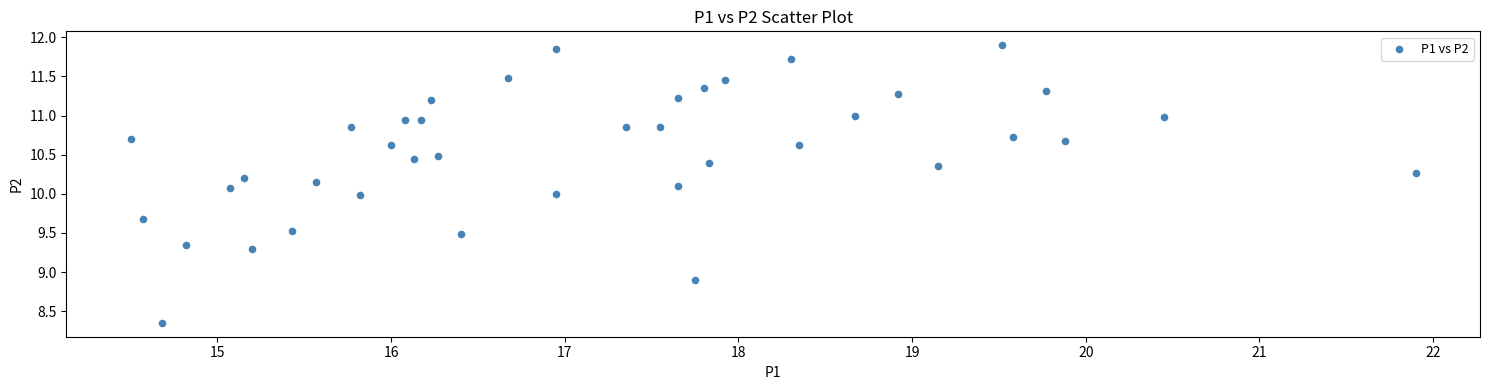

What is the range of X values (max minus min)?

7.4